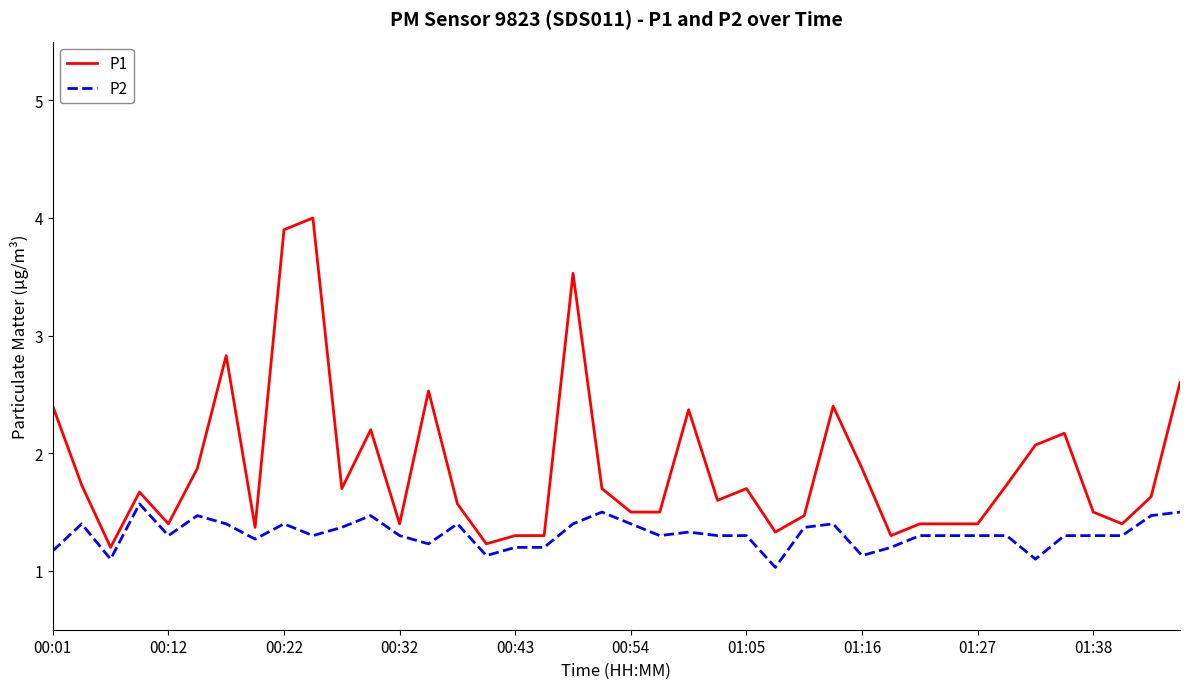

Which series has the widest spread of values?

P1